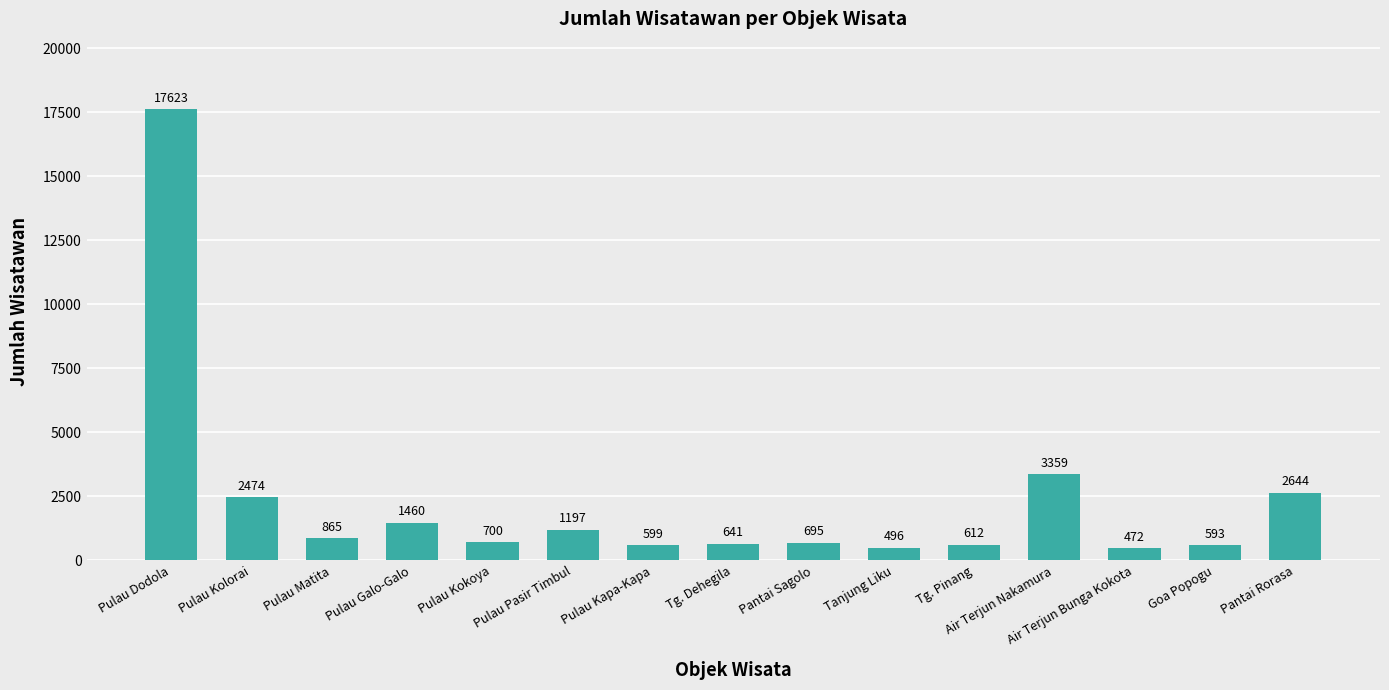

Rank the categories by value from highest to lowest.

Pulau Dodola, Air Terjun Nakamura, Pantai Rorasa, Pulau Kolorai, Pulau Galo-Galo, Pulau Pasir Timbul, Pulau Matita, Pulau Kokoya, Pantai Sagolo, Tg. Dehegila, Tg. Pinang, Pulau Kapa-Kapa, Goa Popogu, Tanjung Liku, Air Terjun Bunga Kokota